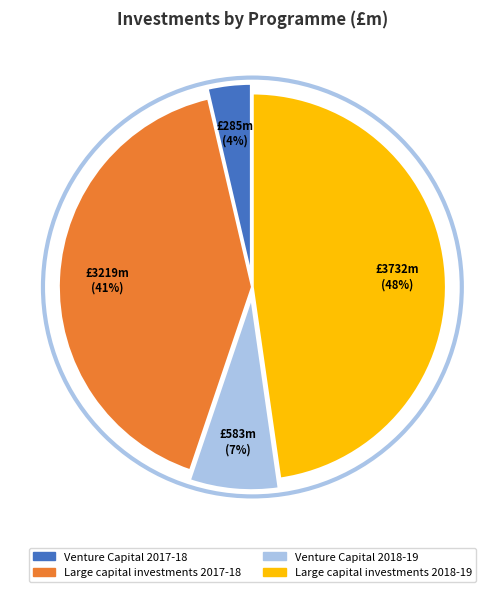

Is there any slice that represents more than half of the pie?

No